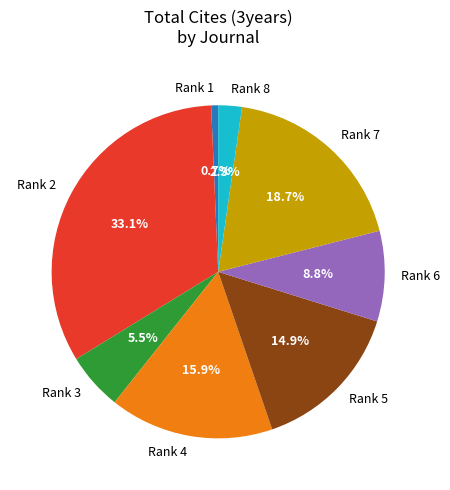

Approximately how many times larger is the value at Rank 5 compared to Rank 7?

0.8